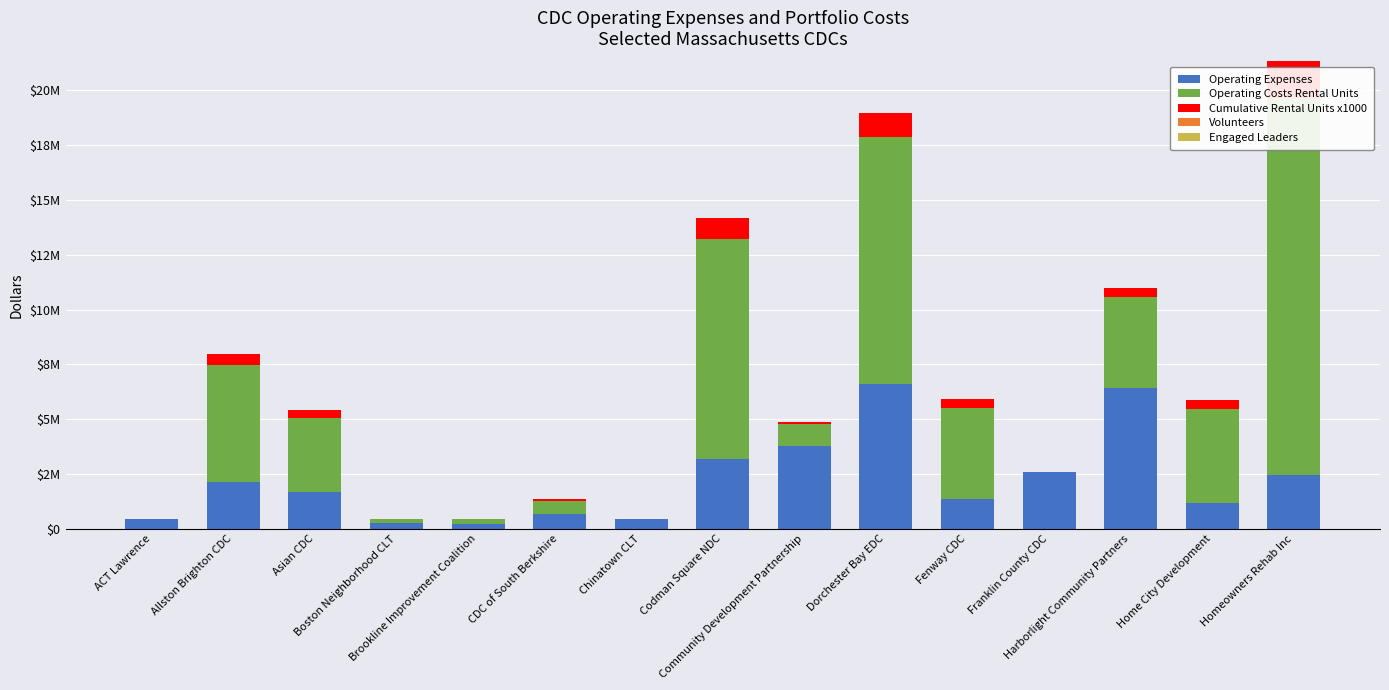

What position from the left is Harborlight Community Partners?

13